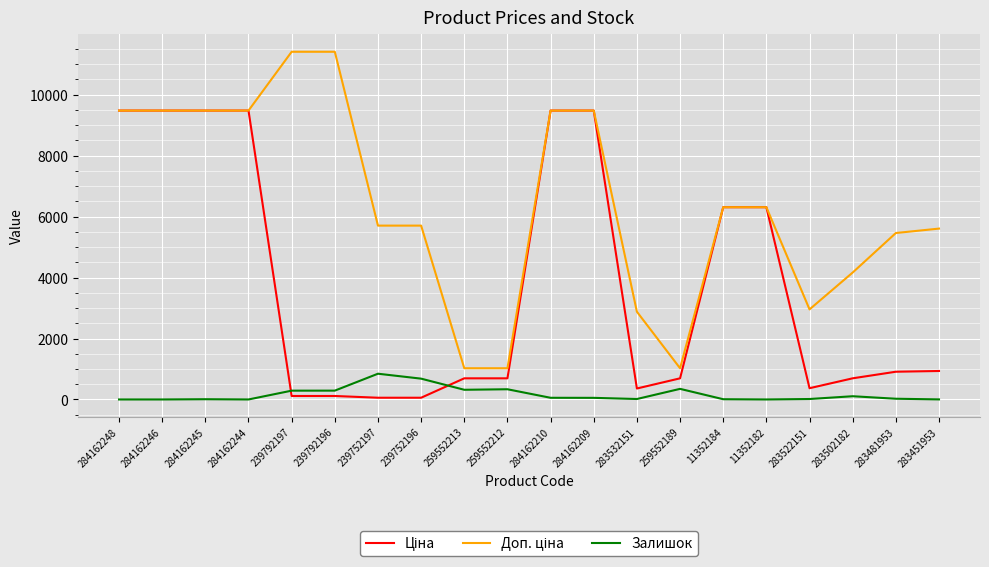

What is the greatest value displayed?

11410.0